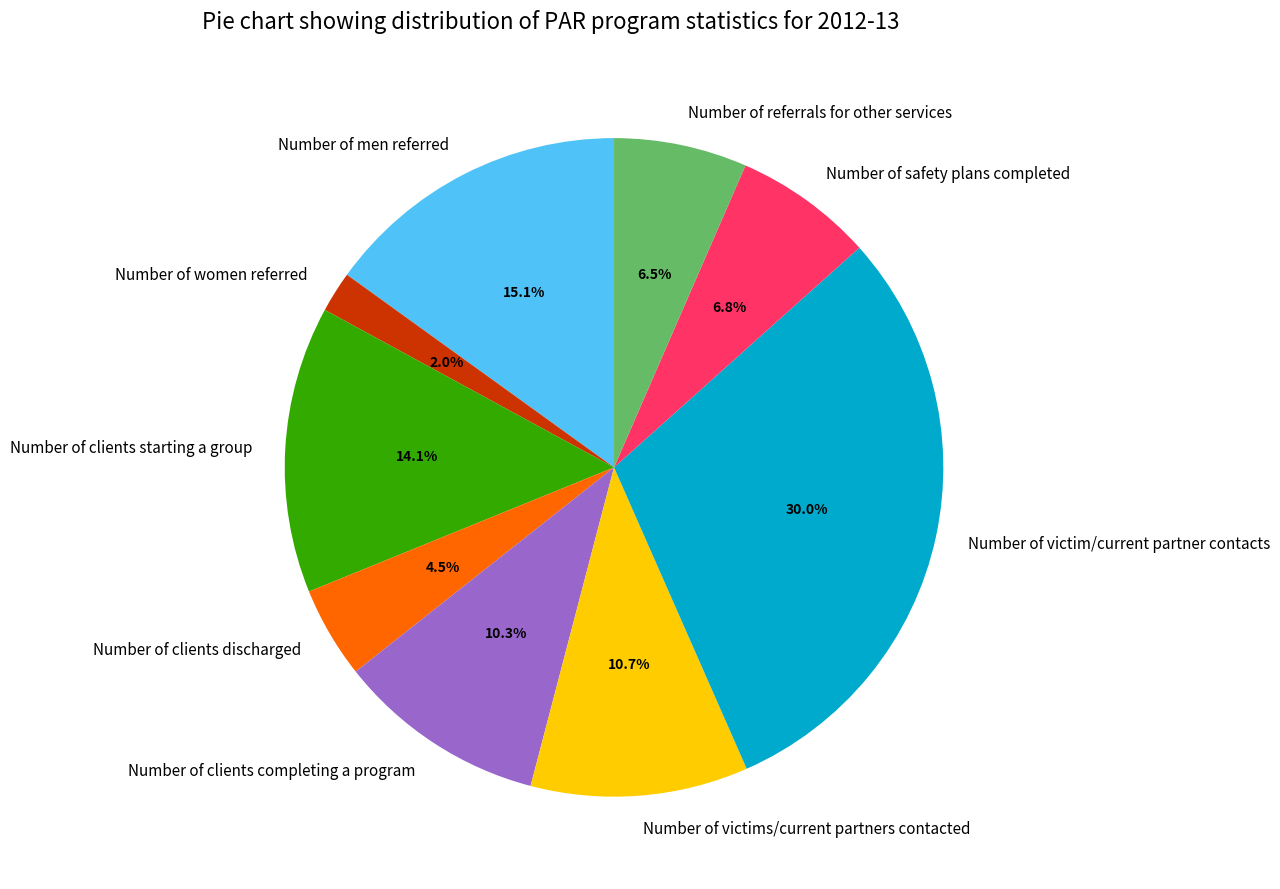

To the nearest percent, what percentage of the pie is Number of victim/current partner contacts?

30%